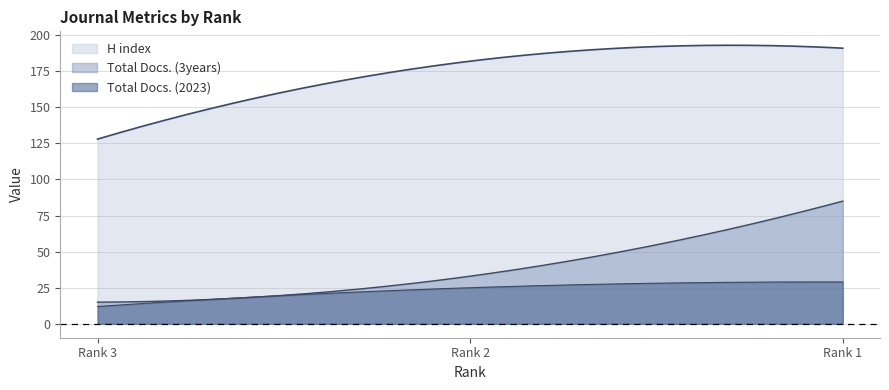

What are all the series names shown in the legend?

H index, Total Docs. (2023), Total Docs. (3years)